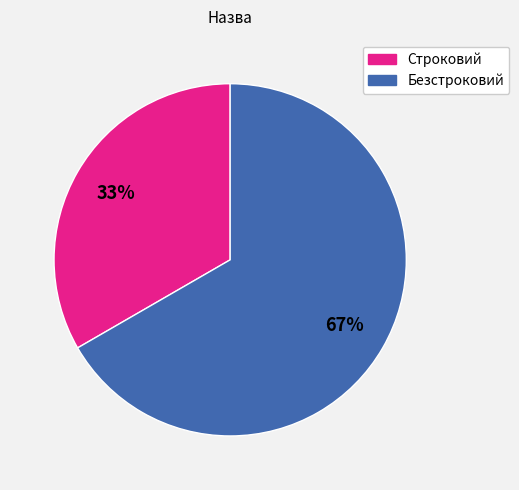

Rank the categories by value from lowest to highest.

Строковий, Безстроковий